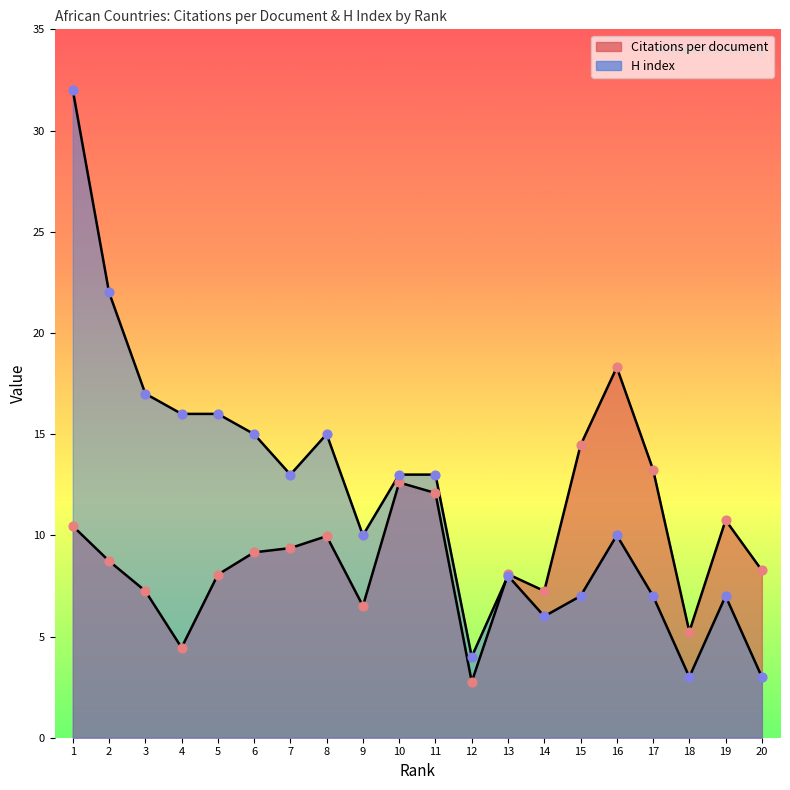

Is the value of H index at 4 greater than the value of Citations per document at 10?

Yes